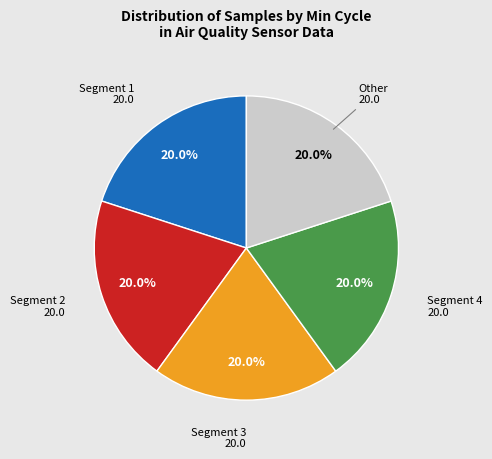

Does any single category account for the majority?

No